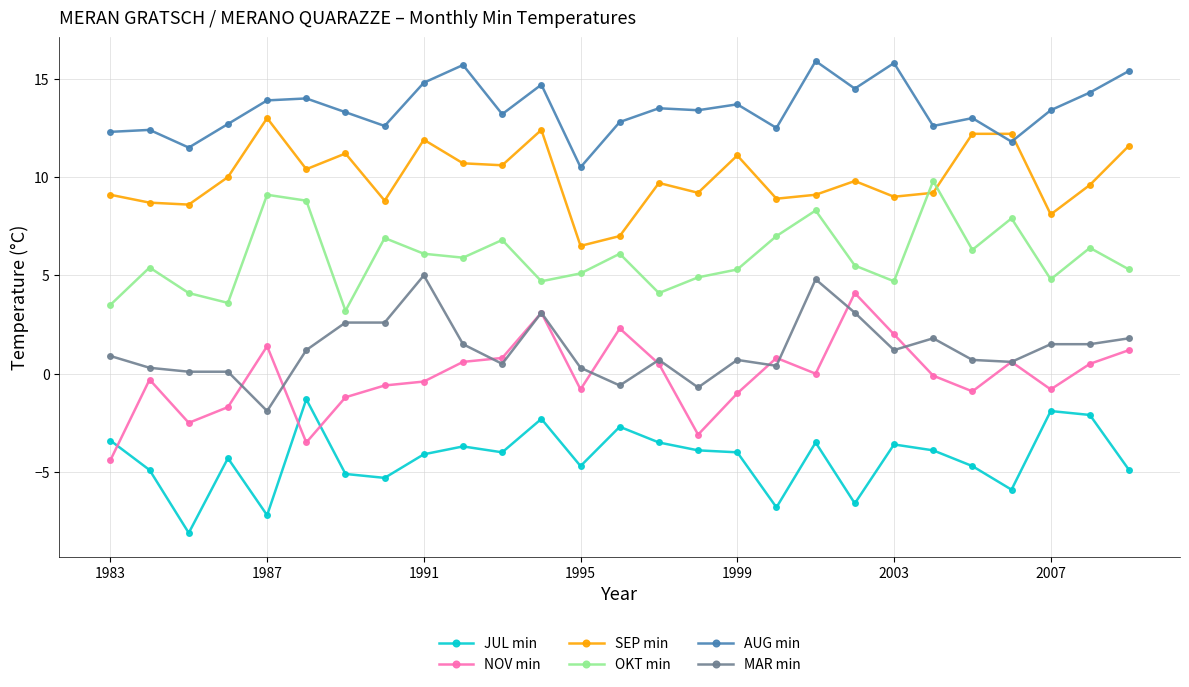

What is the maximum value shown in the chart?

15.9